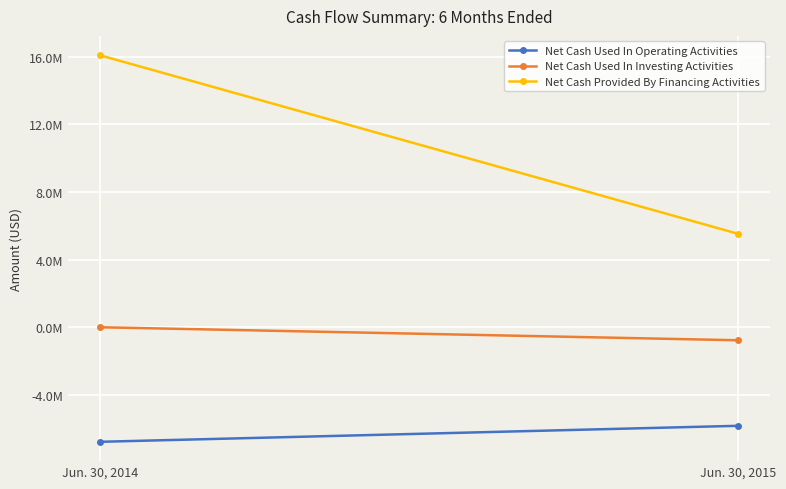

Rank the series by their average value, from highest to lowest.

Net Cash Provided By Financing Activities, Net Cash Used In Investing Activities, Net Cash Used In Operating Activities